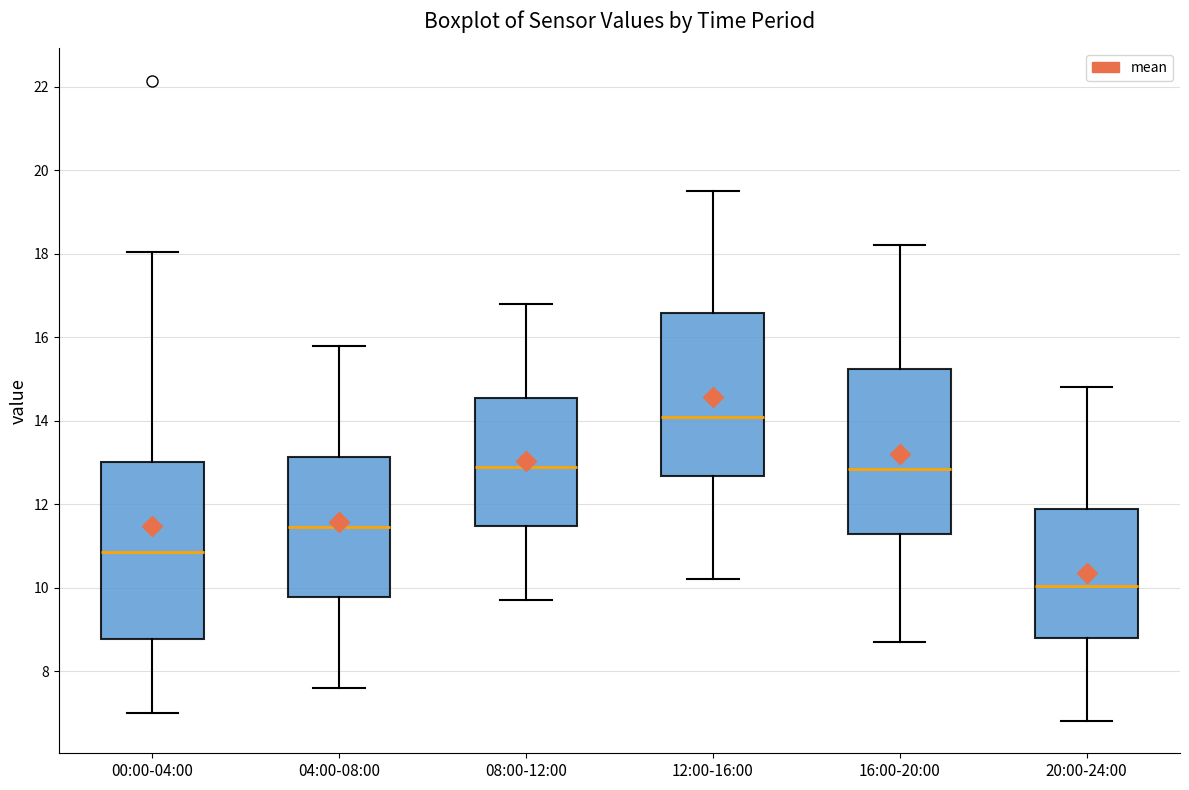

Which box has the lowest median line?

20:00-24:00